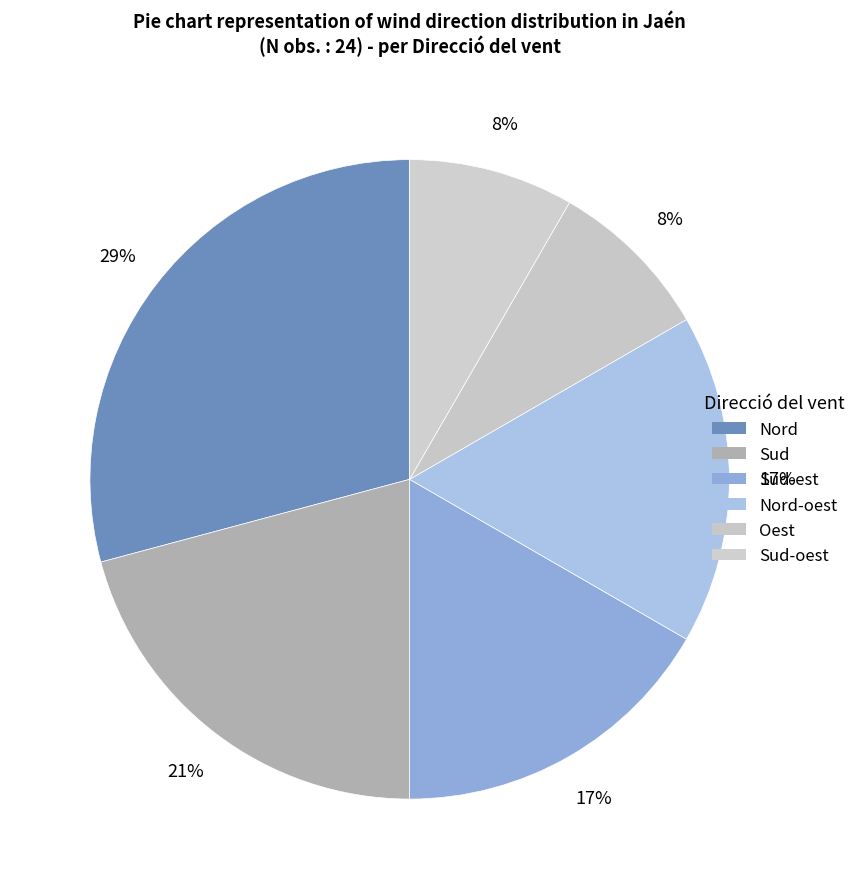

Count the number of slices in the pie.

6